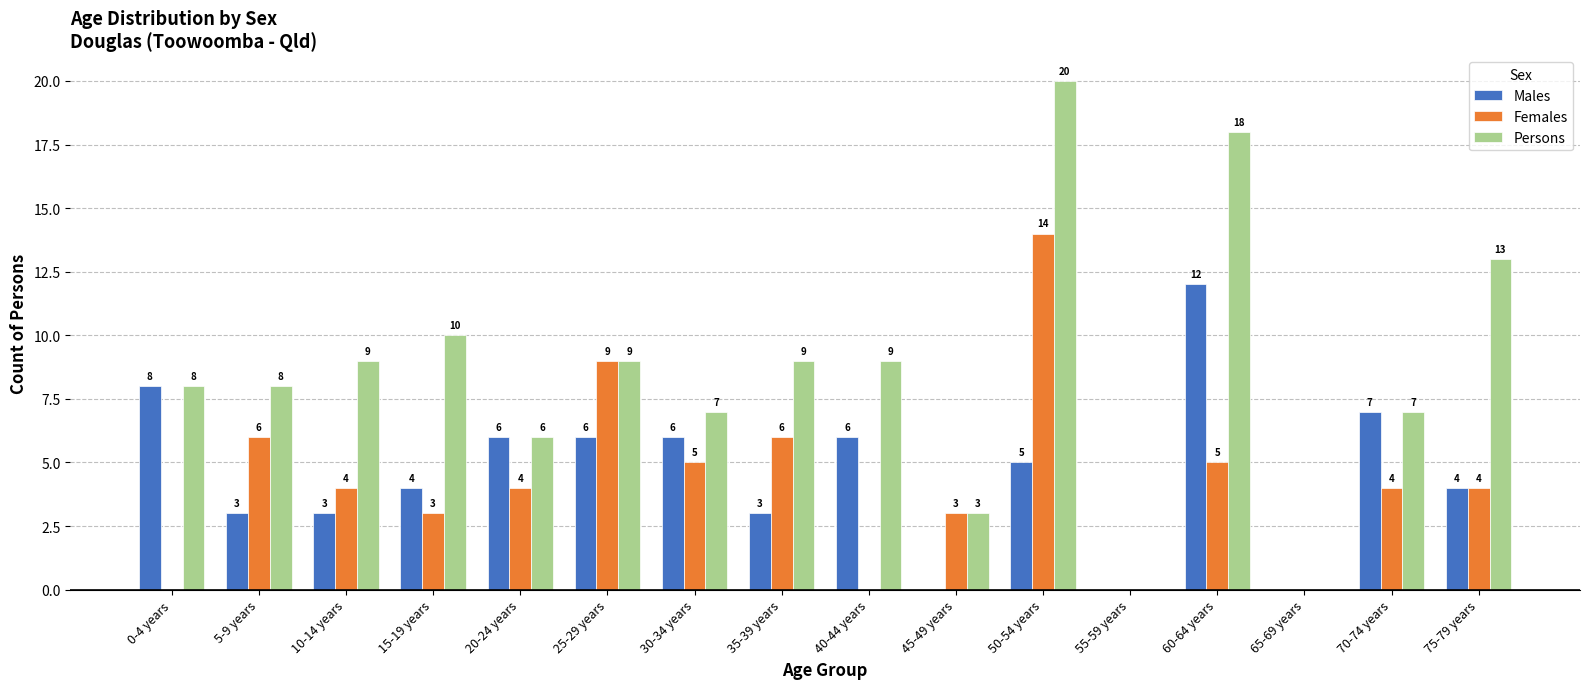

The Persons series shows 5 at 15-19 years. True or false?

False